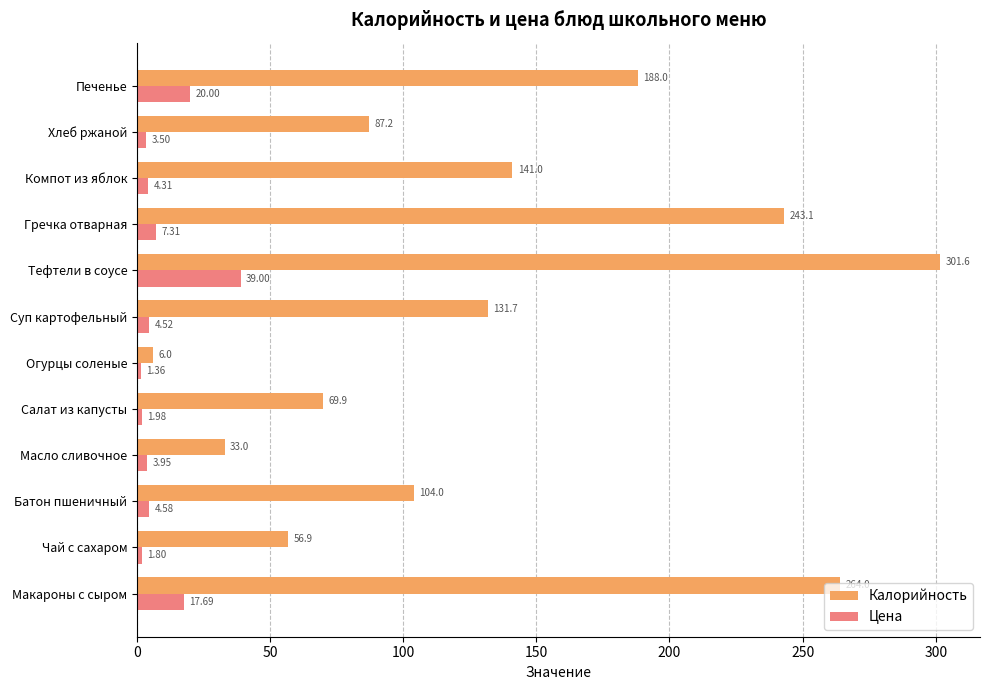

At which label is Калорийность closest to 153?

Компот из яблок